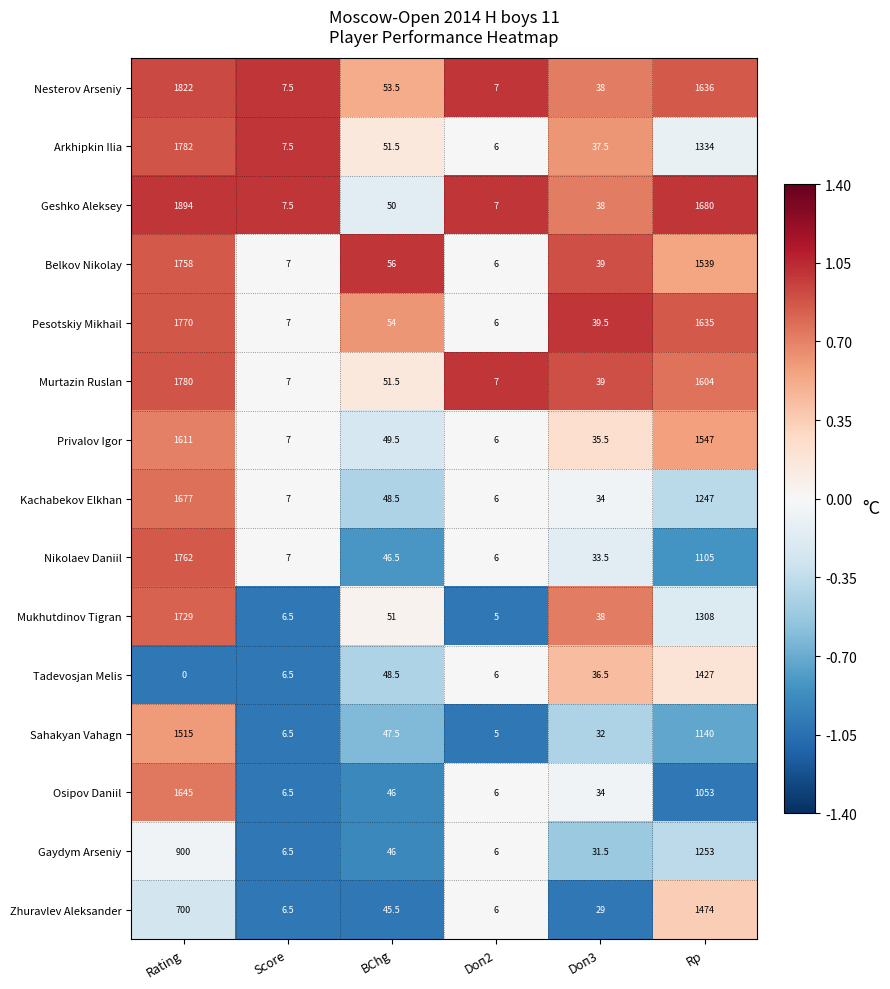

How many values in the Zhuravlev Aleksander series exceed 45?

3